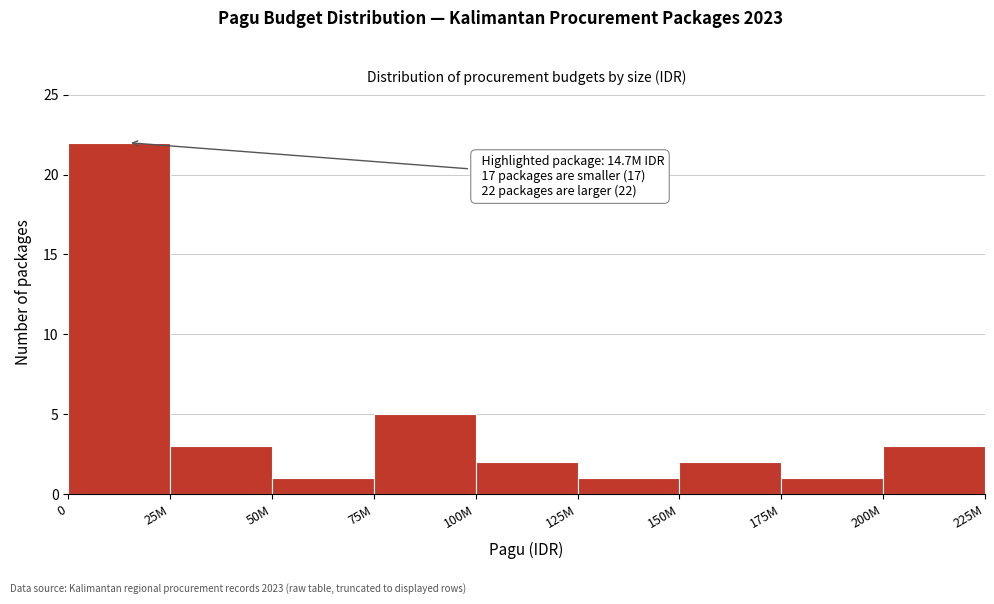

Reading left to right, transcribe all the data shown in this chart.

0=22	25M=3	50M=1	75M=5	100M=2	125M=1	150M=2	175M=1	200M=3